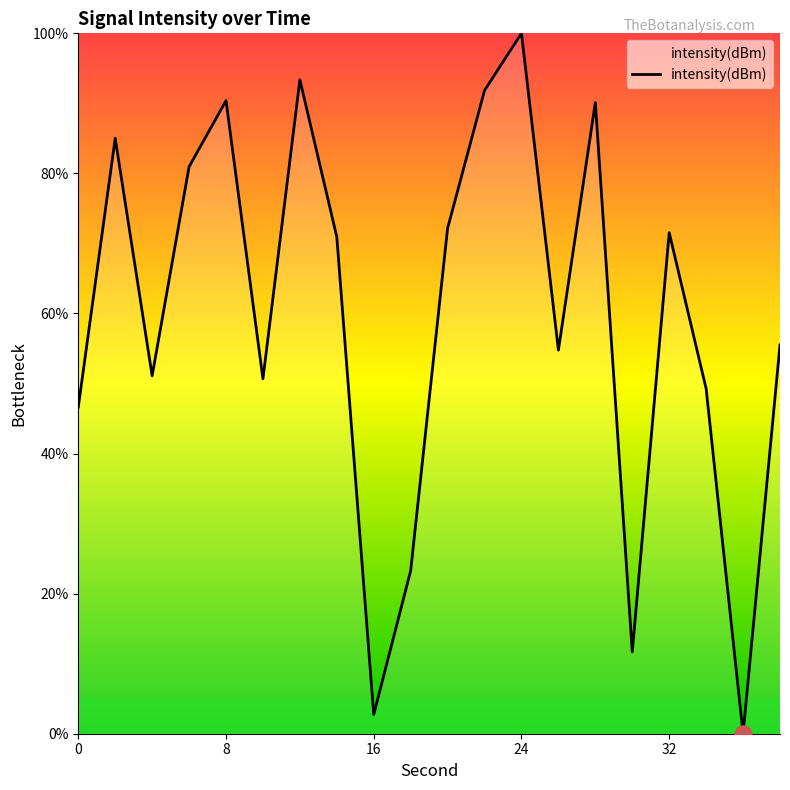

What is the difference between the maximum and minimum values?

100.0